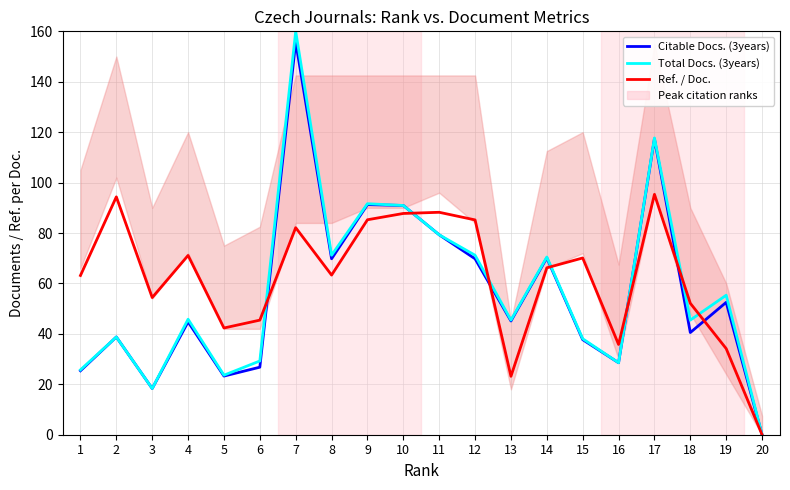

Reading left to right, transcribe all the data shown in this chart.

Citable Docs. (3years): 25.4	38.8	18.3	44.8	23.3	26.8	155.8	69.8	91.3	90.9	79.3	69.8	45.1	70.1	37.7	28.5	117.4	40.5	52.5	0.0
Total Docs. (3years): 25.7	38.8	18.3	45.8	23.6	29.3	160.0	71.2	91.6	90.9	79.3	71.2	45.5	70.5	38.1	28.5	117.7	45.5	55.3	0.0
Ref. / Doc.: 63.2	94.3	54.4	71.1	42.3	45.5	82.1	63.3	85.3	87.8	88.2	85.2	23.2	66.2	70.1	35.8	95.3	52.1	34.2	0.0